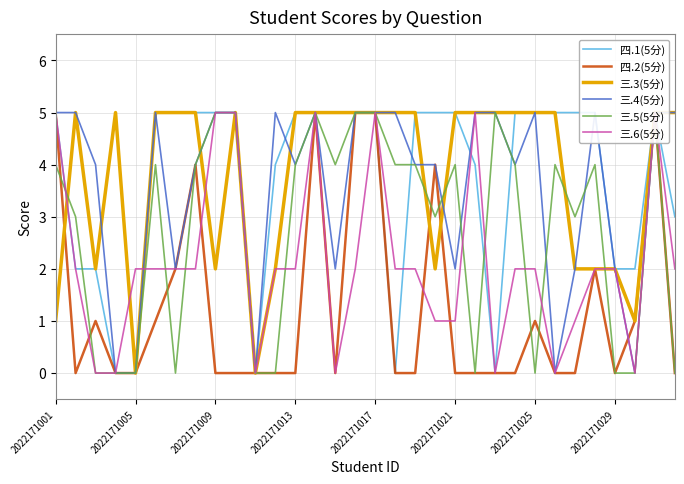

How many intersections are there between 三.3(5分) and 四.2(5分)?

3